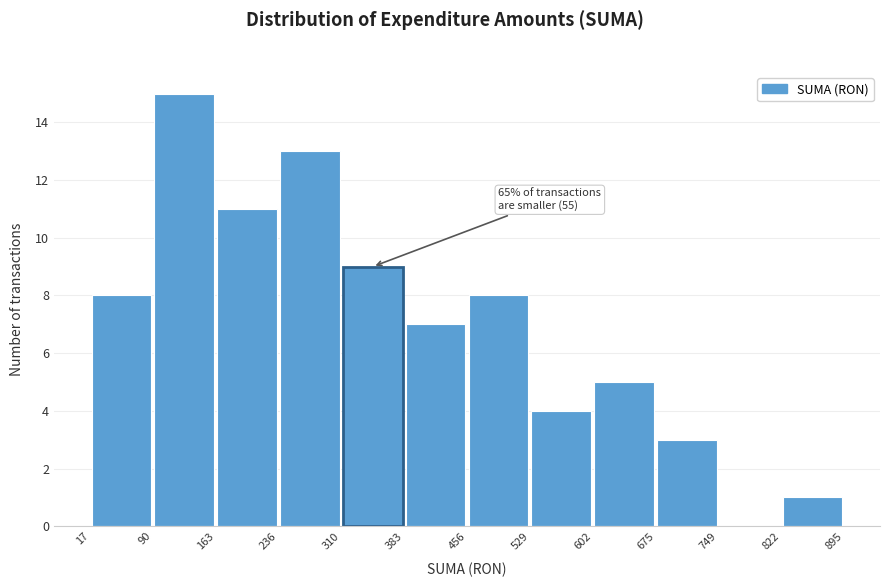

Which range on the x-axis has the tallest bar?

90 to 163